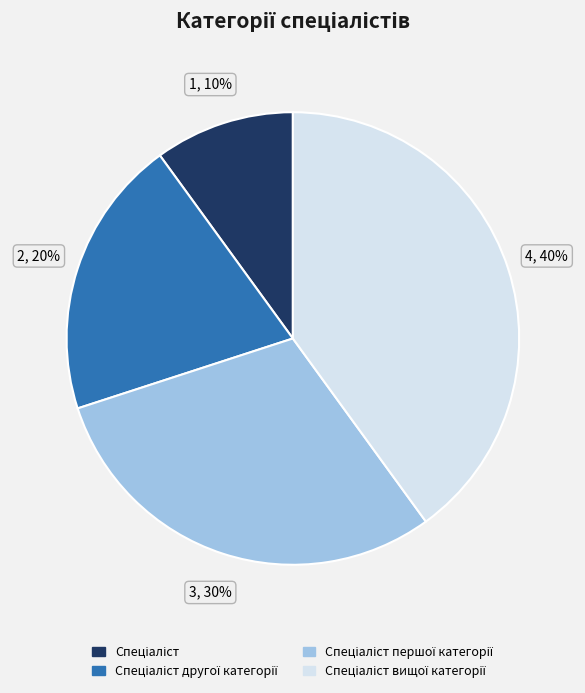

To the nearest percent, what is the average slice percentage?

25%